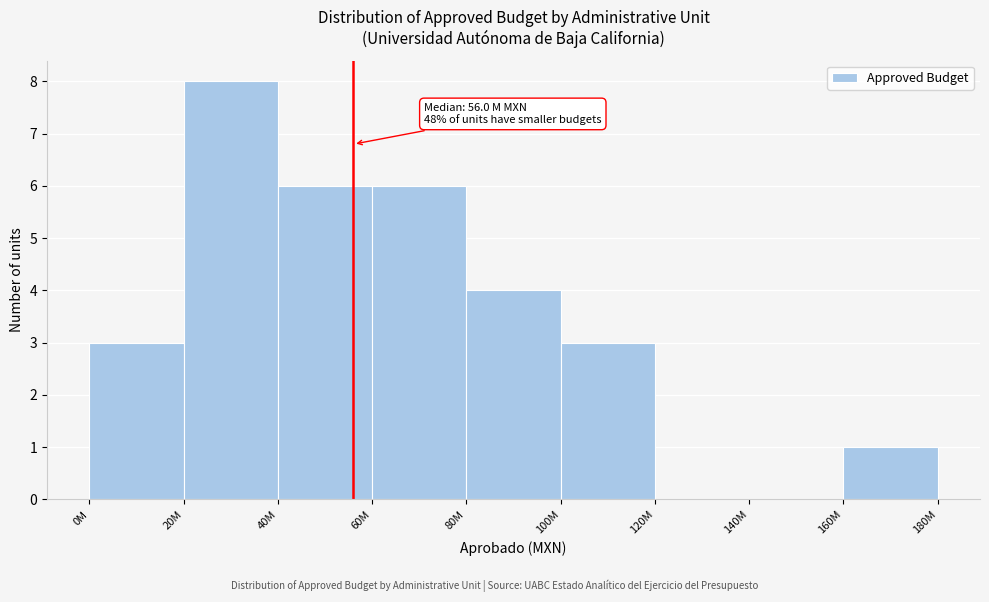

Reading left to right, what are all the values shown in this chart?

0M=3	20M=8	40M=6	60M=6	80M=4	100M=3	120M=0	140M=0	160M=1